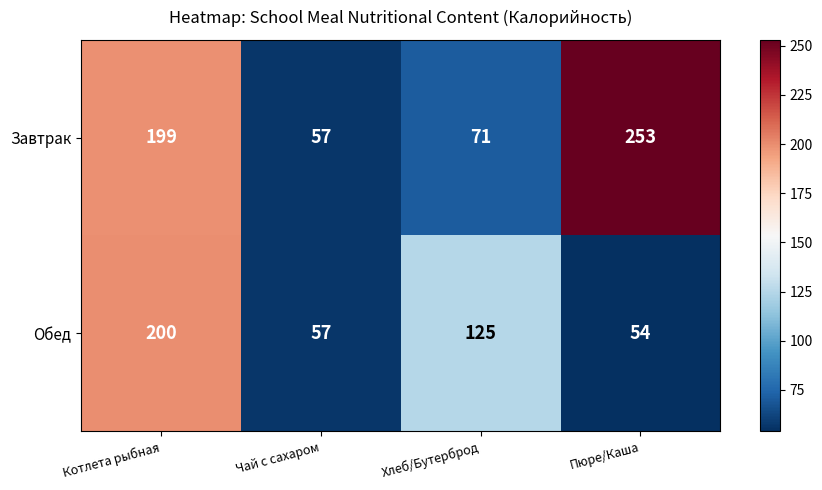

How many distinct data groups are displayed?

2